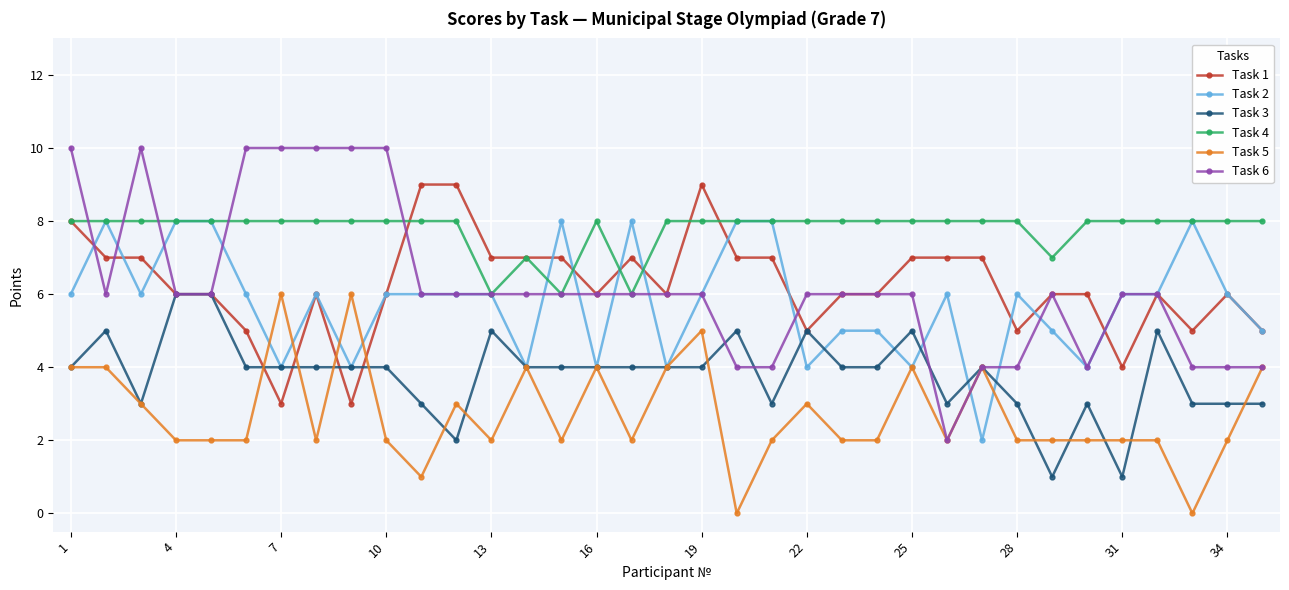

Which series has the largest range (max minus min)?

Task 6